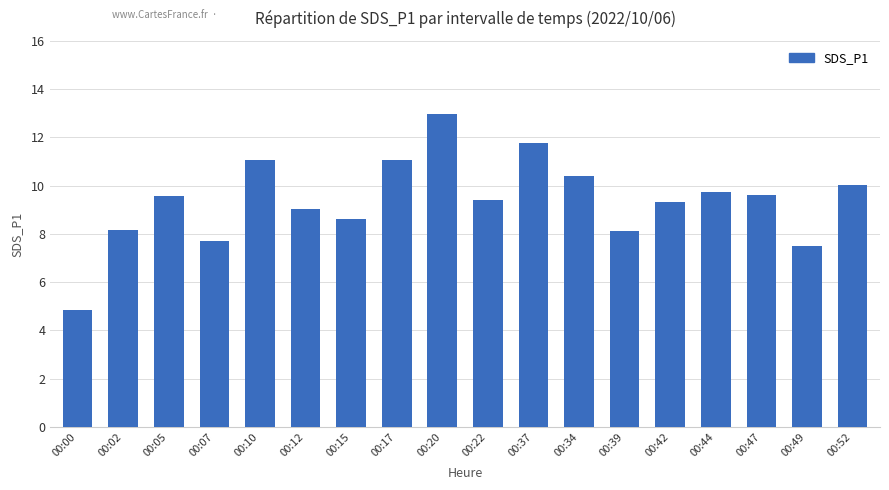

The chart shows a value of 15.1 at 00:12. True or false?

False